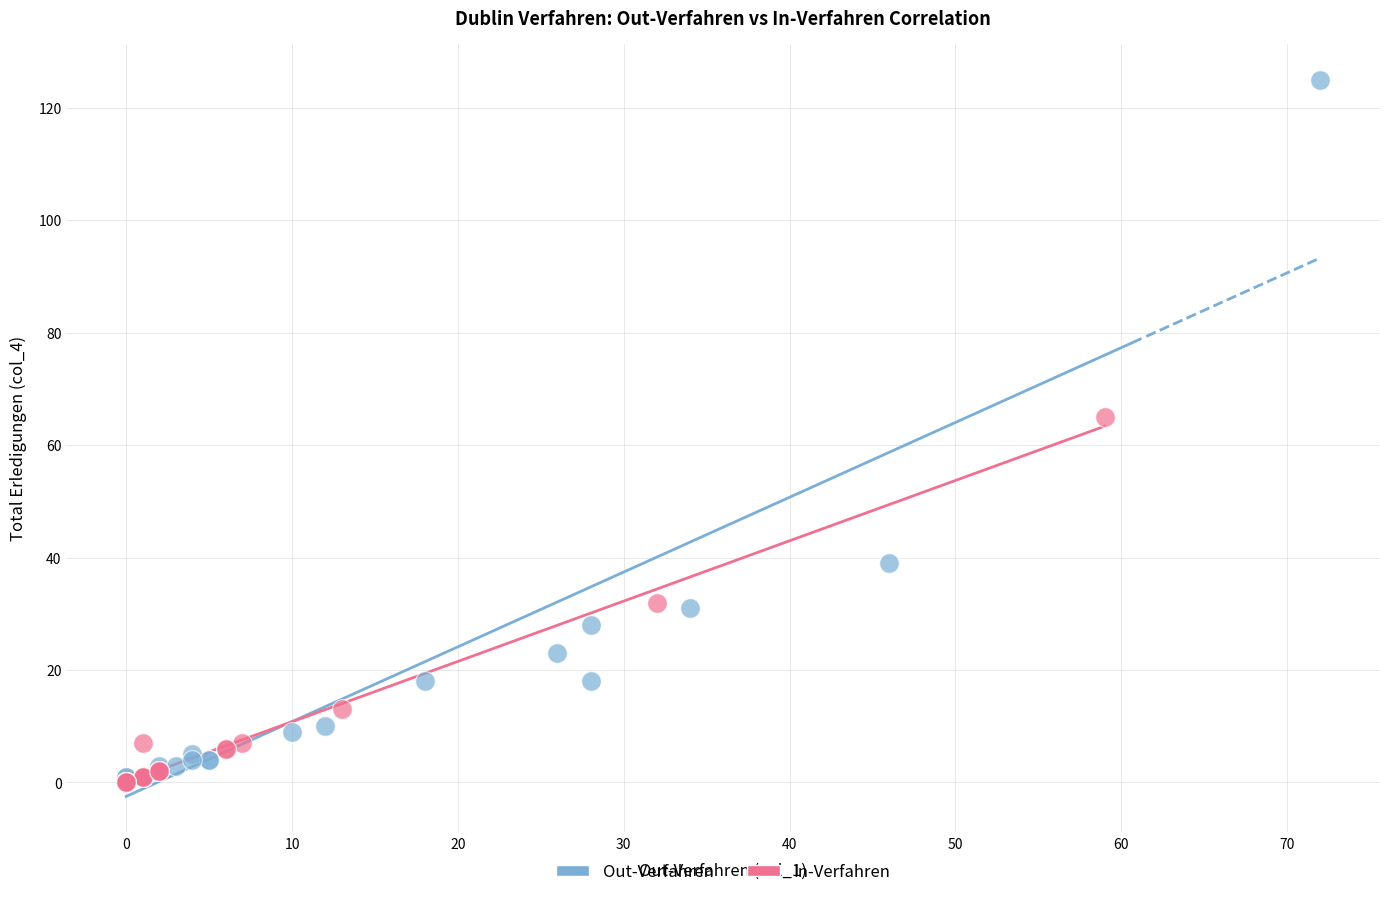

What are all the series names shown in the legend?

Out-Verfahren, In-Verfahren